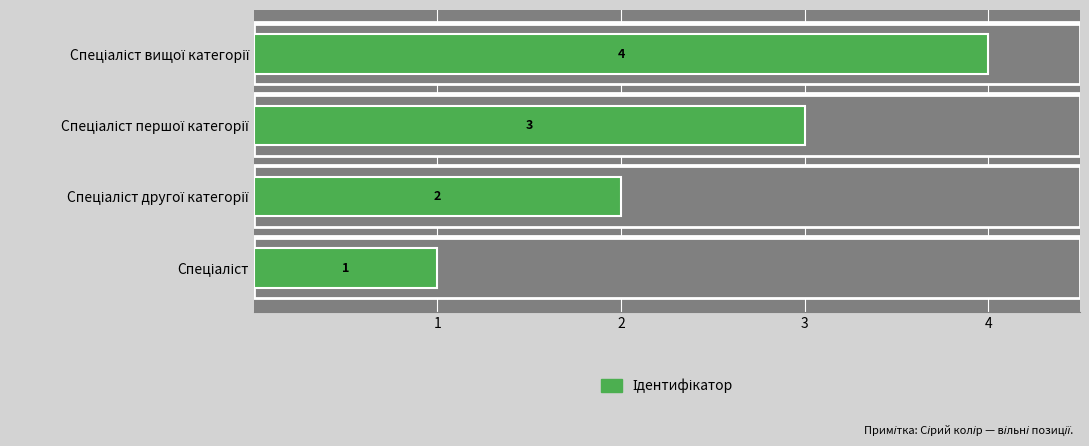

Count the number of data series in this chart.

1